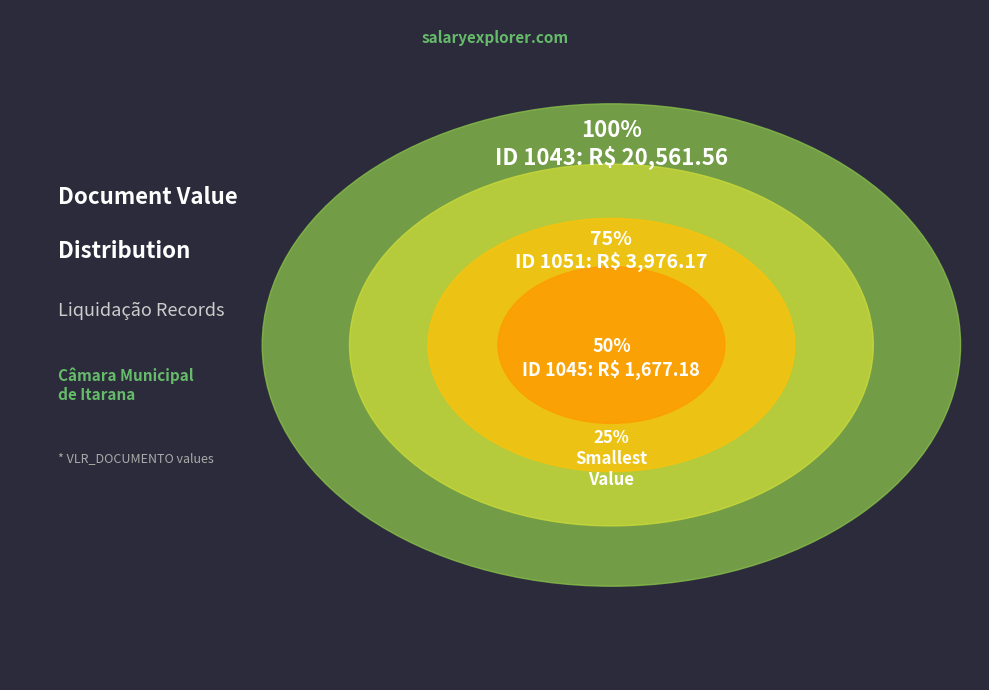

Is there a majority slice in this chart?

Yes